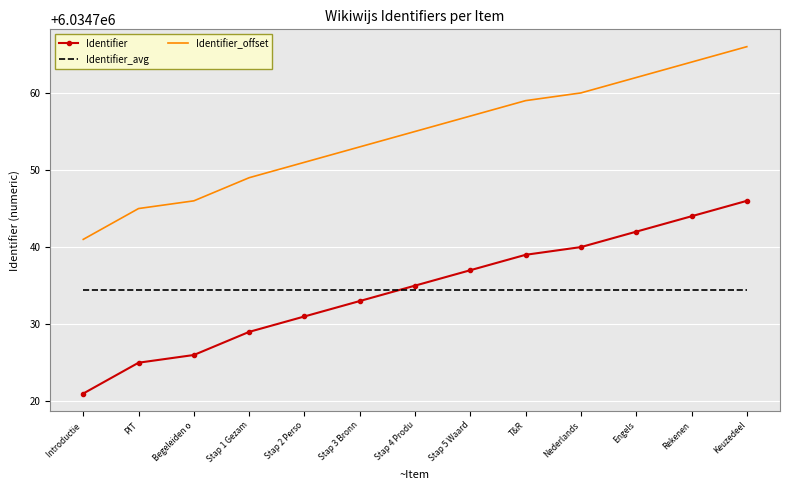

Reading left to right, list all the values displayed in this chart.

Identifier: 6034721.0	6034725.0	6034726.0	6034729.0	6034731.0	6034733.0	6034735.0	6034737.0	6034739.0	6034740.0	6034742.0	6034744.0	6034746.0
Identifier_avg: 6034734.5	6034734.5	6034734.5	6034734.5	6034734.5	6034734.5	6034734.5	6034734.5	6034734.5	6034734.5	6034734.5	6034734.5	6034734.5
Identifier_offset: 6034741.0	6034745.0	6034746.0	6034749.0	6034751.0	6034753.0	6034755.0	6034757.0	6034759.0	6034760.0	6034762.0	6034764.0	6034766.0